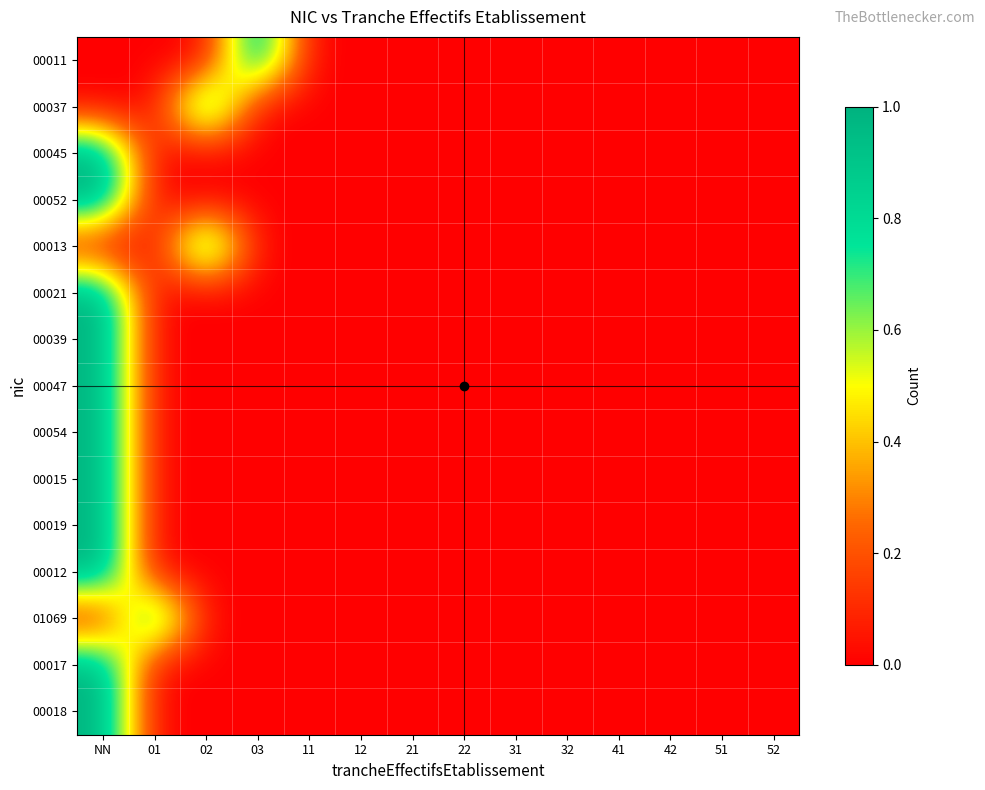

Reading left to right, transcribe all the data shown in this chart.

00011: NN=0	01=0	02=0	03=1	11=0	12=0	21=0	22=0	31=0	32=0	41=0	42=0	51=0	52=0
00037: NN=0	01=0	02=1	03=0	11=0	12=0	21=0	22=0	31=0	32=0	41=0	42=0	51=0	52=0
00045: NN=1	01=0	02=0	03=0	11=0	12=0	21=0	22=0	31=0	32=0	41=0	42=0	51=0	52=0
00052: NN=1	01=0	02=0	03=0	11=0	12=0	21=0	22=0	31=0	32=0	41=0	42=0	51=0	52=0
00013: NN=0	01=0	02=1	03=0	11=0	12=0	21=0	22=0	31=0	32=0	41=0	42=0	51=0	52=0
00021: NN=1	01=0	02=0	03=0	11=0	12=0	21=0	22=0	31=0	32=0	41=0	42=0	51=0	52=0
00039: NN=1	01=0	02=0	03=0	11=0	12=0	21=0	22=0	31=0	32=0	41=0	42=0	51=0	52=0
00047: NN=1	01=0	02=0	03=0	11=0	12=0	21=0	22=0	31=0	32=0	41=0	42=0	51=0	52=0
00054: NN=1	01=0	02=0	03=0	11=0	12=0	21=0	22=0	31=0	32=0	41=0	42=0	51=0	52=0
00015: NN=1	01=0	02=0	03=0	11=0	12=0	21=0	22=0	31=0	32=0	41=0	42=0	51=0	52=0
00019: NN=1	01=0	02=0	03=0	11=0	12=0	21=0	22=0	31=0	32=0	41=0	42=0	51=0	52=0
00012: NN=1	01=0	02=0	03=0	11=0	12=0	21=0	22=0	31=0	32=0	41=0	42=0	51=0	52=0
01069: NN=0	01=1	02=0	03=0	11=0	12=0	21=0	22=0	31=0	32=0	41=0	42=0	51=0	52=0
00017: NN=1	01=0	02=0	03=0	11=0	12=0	21=0	22=0	31=0	32=0	41=0	42=0	51=0	52=0
00018: NN=1	01=0	02=0	03=0	11=0	12=0	21=0	22=0	31=0	32=0	41=0	42=0	51=0	52=0